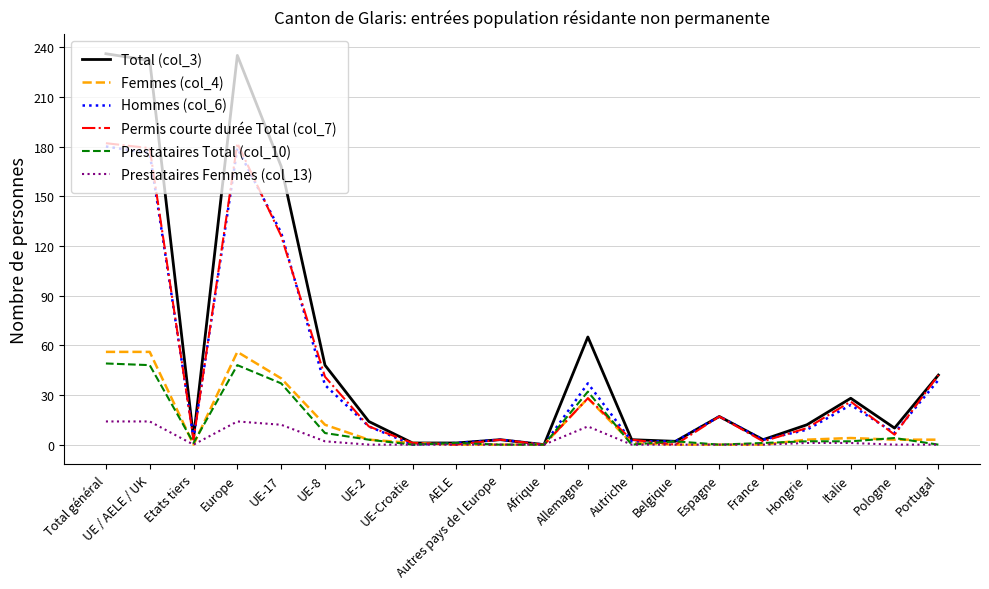

At which label does Femmes (col_4) first exceed 3?

Total général